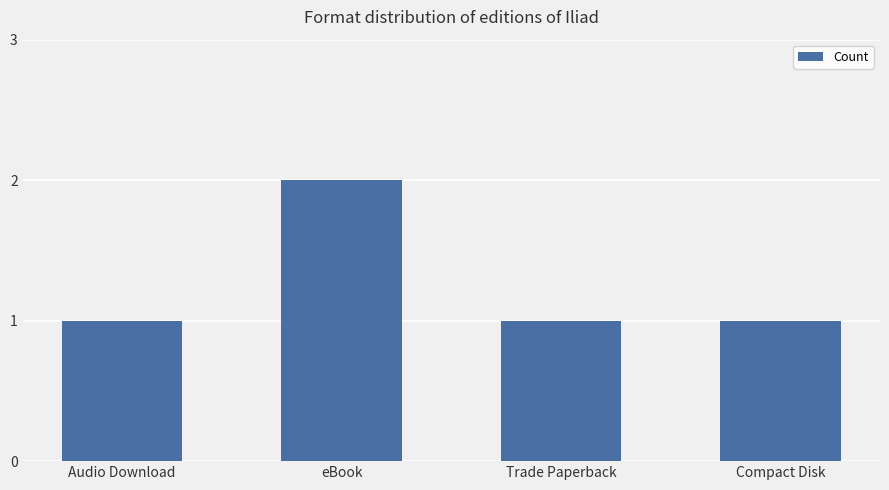

What is the greatest value displayed?

2